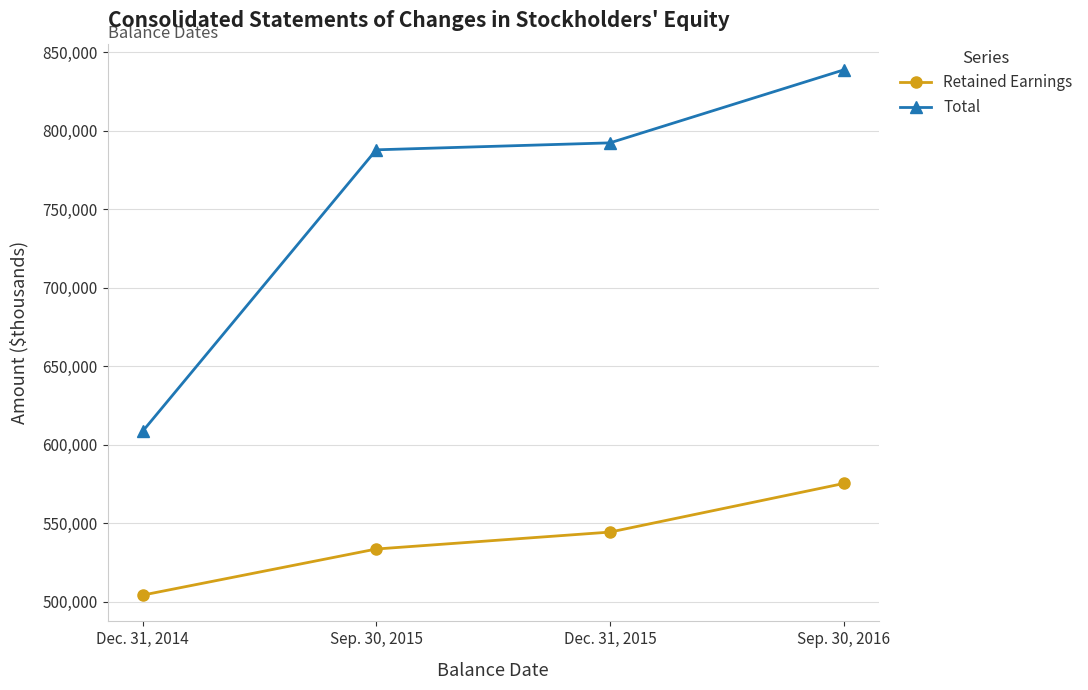

What position from the left is Dec. 31, 2014?

1